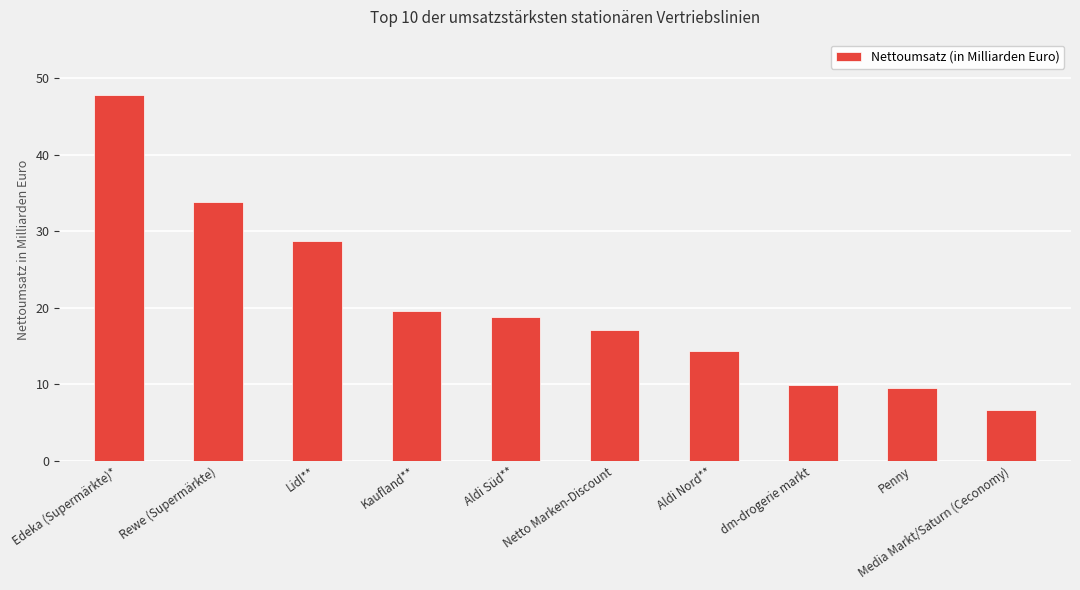

What is the label of the 5th bar from the left?

Aldi Süd**